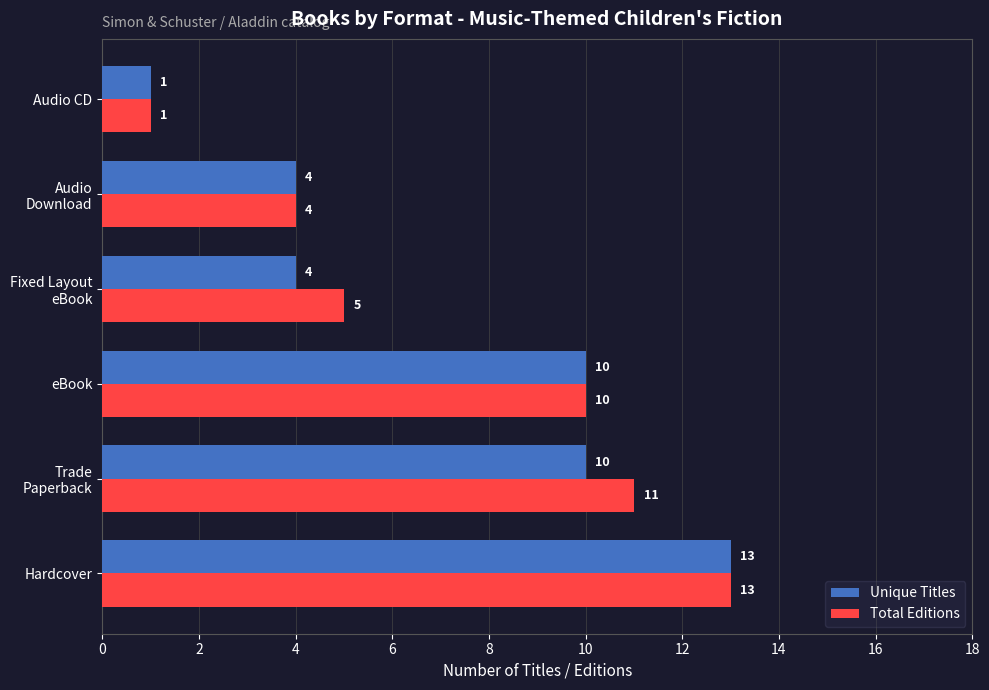

What is the difference between the maximum and minimum values in the Unique Titles series?

12